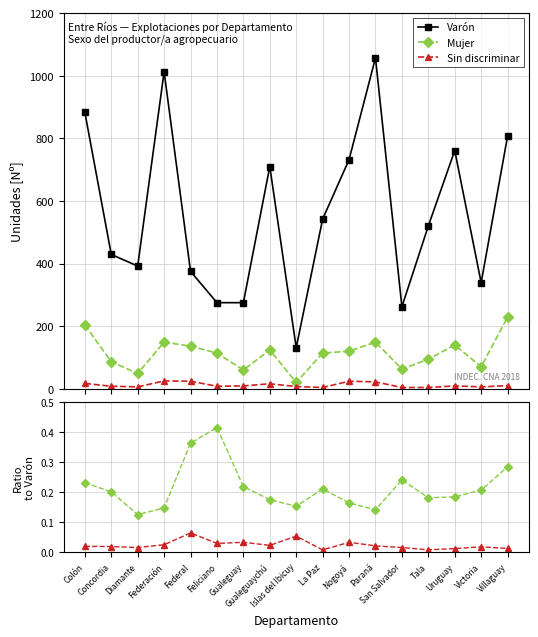

True or false: Varón and Sin discriminar intersect in this chart.

False